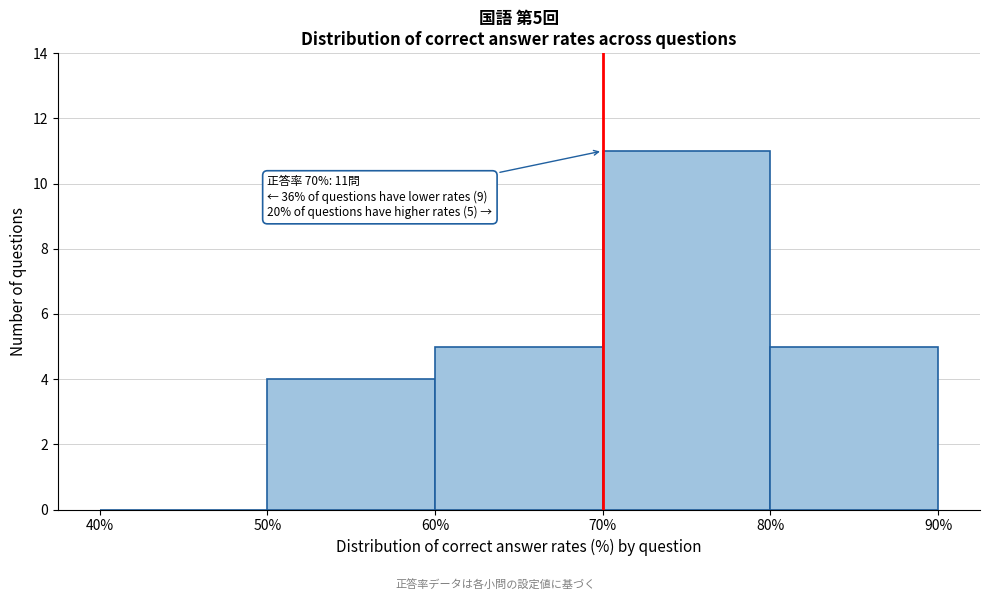

Which range on the x-axis has the tallest bar?

70% to 80%